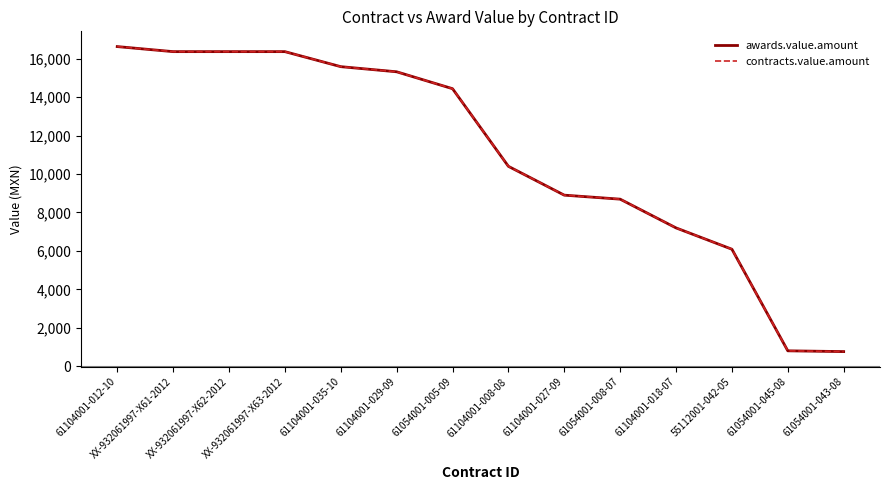

Does the chart have visible grid lines?

No